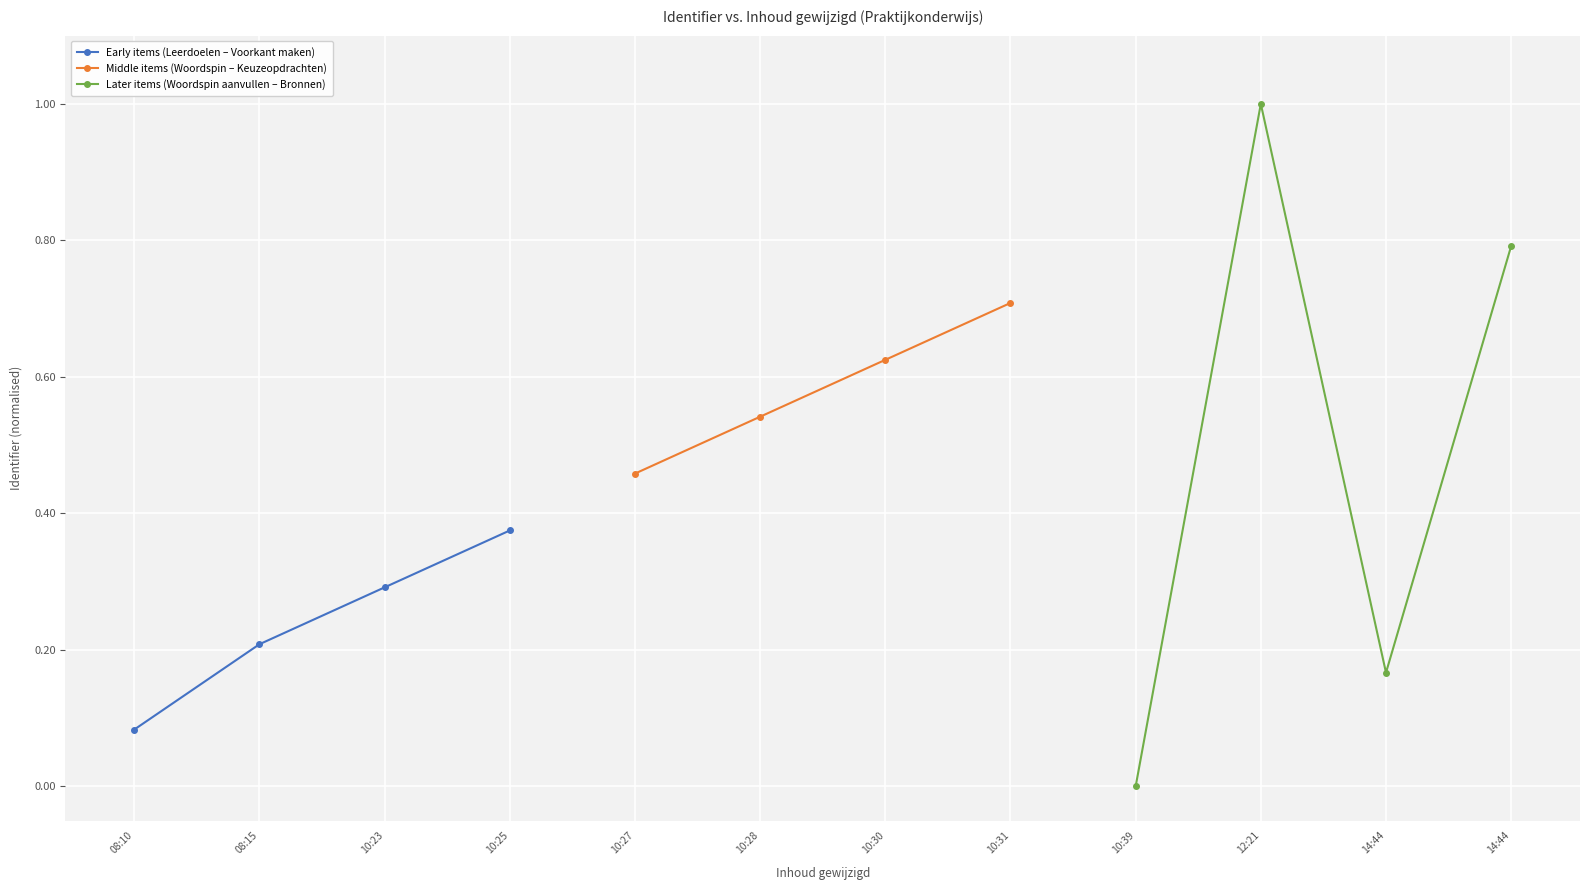

The value of Early items (Leerdoelen – Voorkant maken) at 08:15 is 0.2. True or false?

True